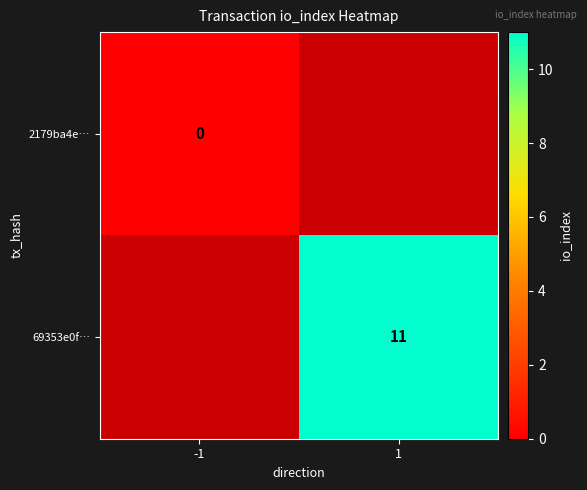

How many data points does each series have?

2